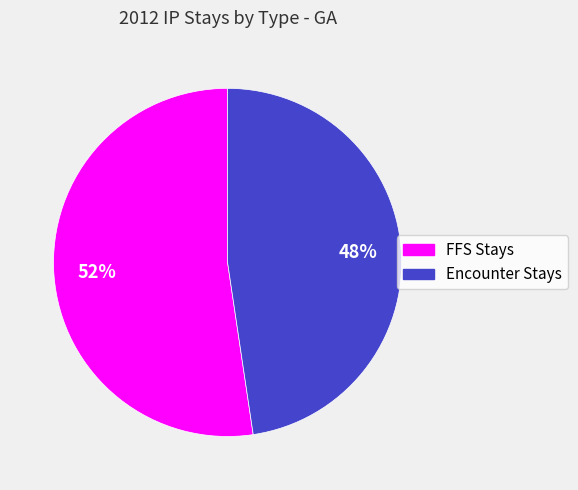

What is the largest slice in the pie chart?

FFS Stays